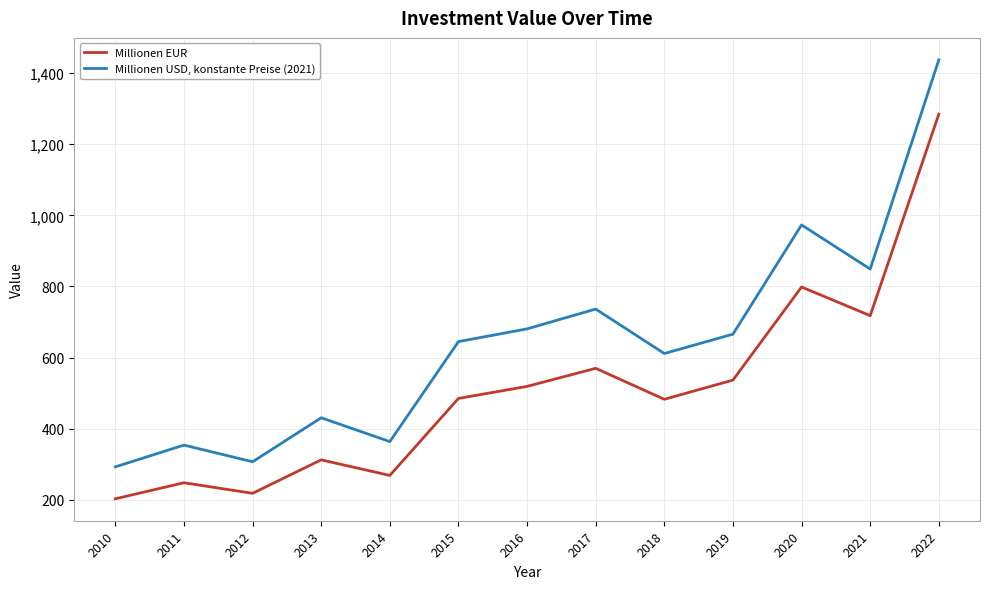

What is the total value across all series at 2010?

495.2